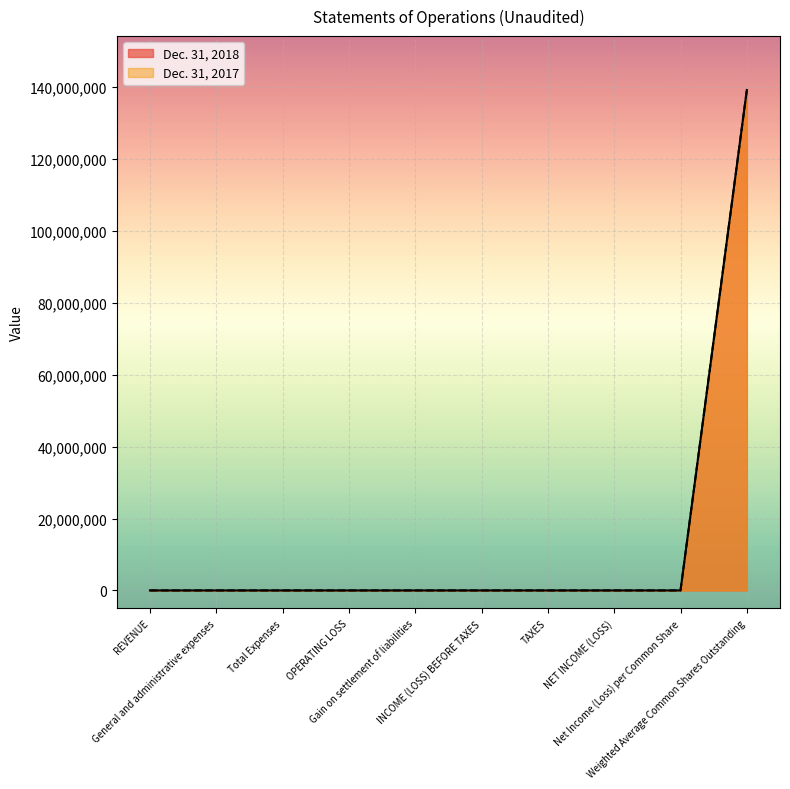

True or false: Dec. 31, 2018 and Dec. 31, 2017 intersect in this chart.

False